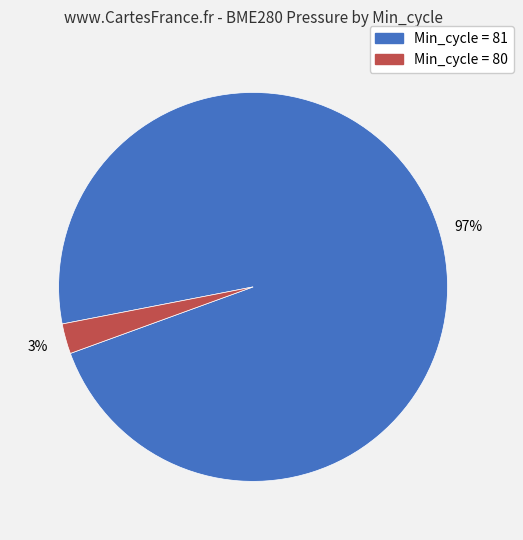

Does any single category account for the majority?

Yes